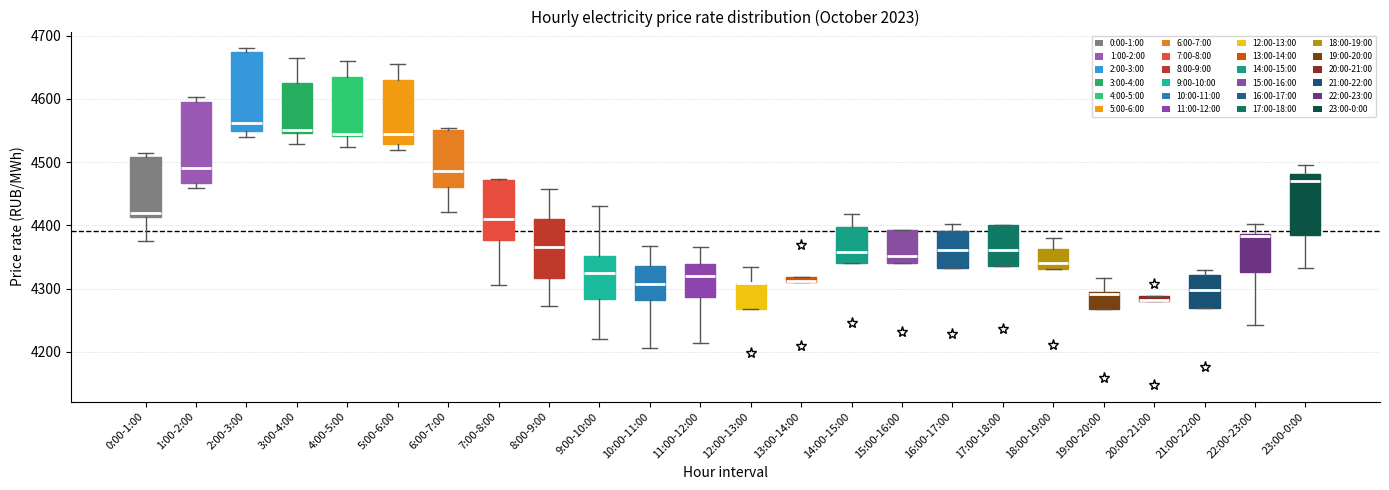

Where does the upper whisker of the box for 12:00-13:00 end on the y-axis? The values are not printed on the chart, so give them approximately, as read against the axis.

4330